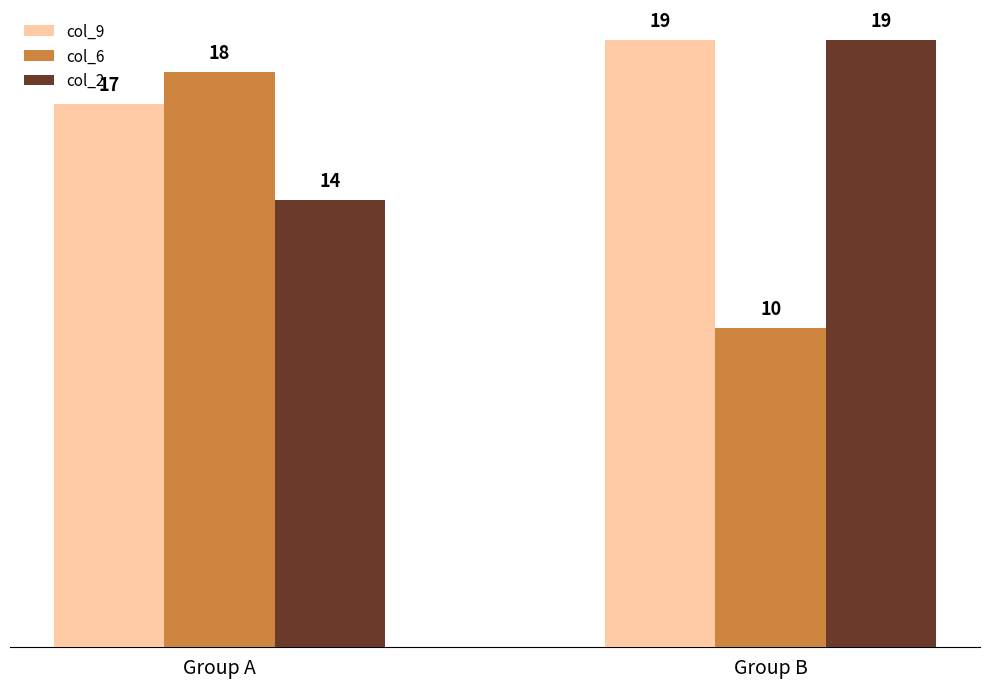

Reading right to left, extract all data points from this chart.

col_9: 19	17
col_6: 10	18
col_2: 19	14